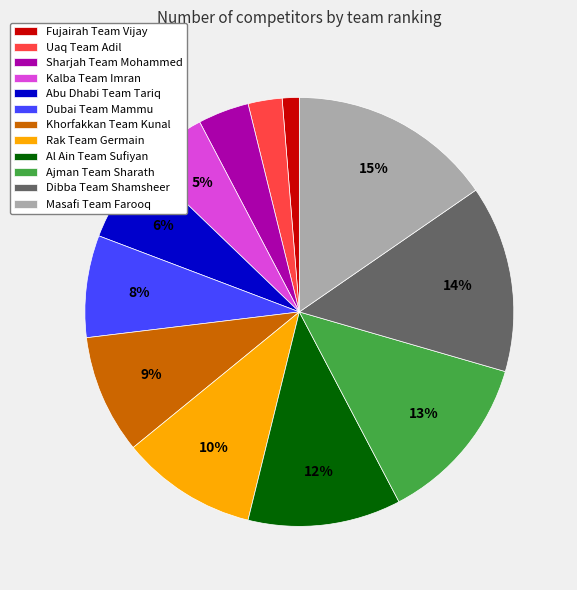

The Abu Dhabi Team Tariq slice represents 15% of the pie. True or false?

False